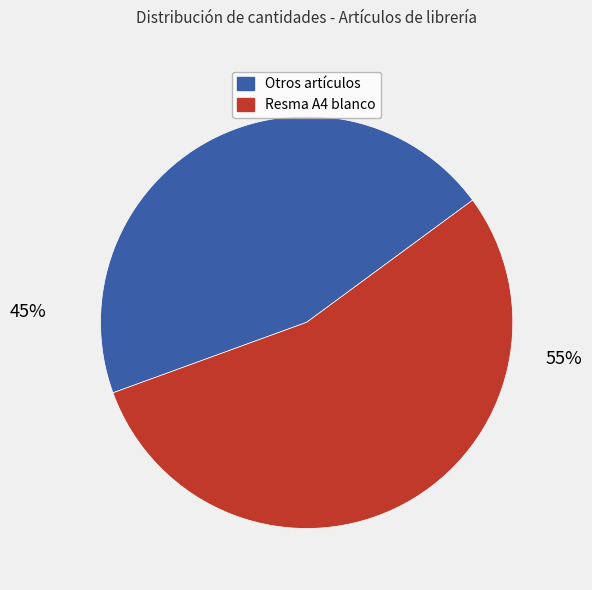

How many segments does this pie chart have?

2